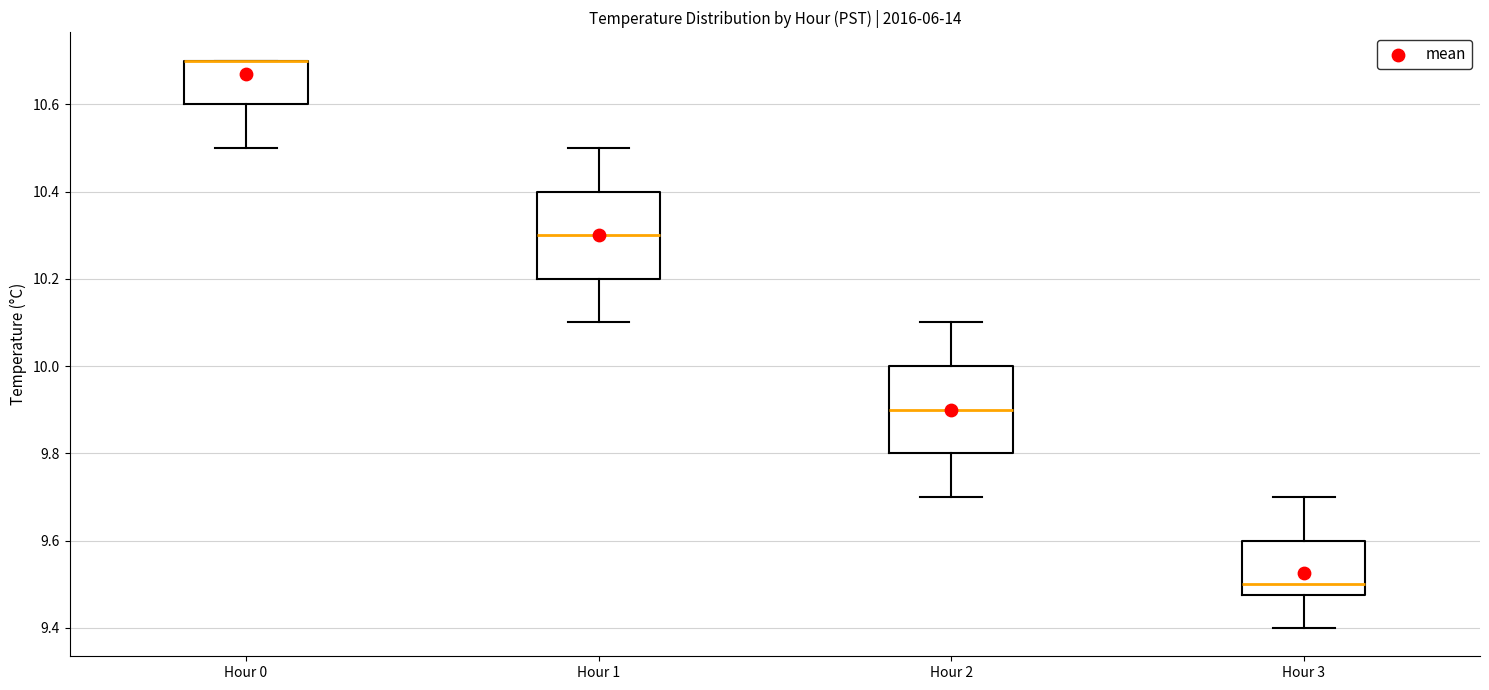

Reading left to right, transcribe this box plot: for each box, give where its median line is, the range the box spans, and where its two whiskers end, as read against the y-axis. The values are not printed on the chart, so give them approximately, as read against the axis.

Hour 0: median 10.70 (drawn on the box's upper edge), box 10.60 to 10.70, whiskers 10.50 to 10.70
Hour 1: median 10.30, box 10.20 to 10.40, whiskers 10.10 to 10.50
Hour 2: median 9.90, box 9.80 to 10.00, whiskers 9.70 to 10.10
Hour 3: median 9.50, box 9.48 to 9.60, whiskers 9.40 to 9.70